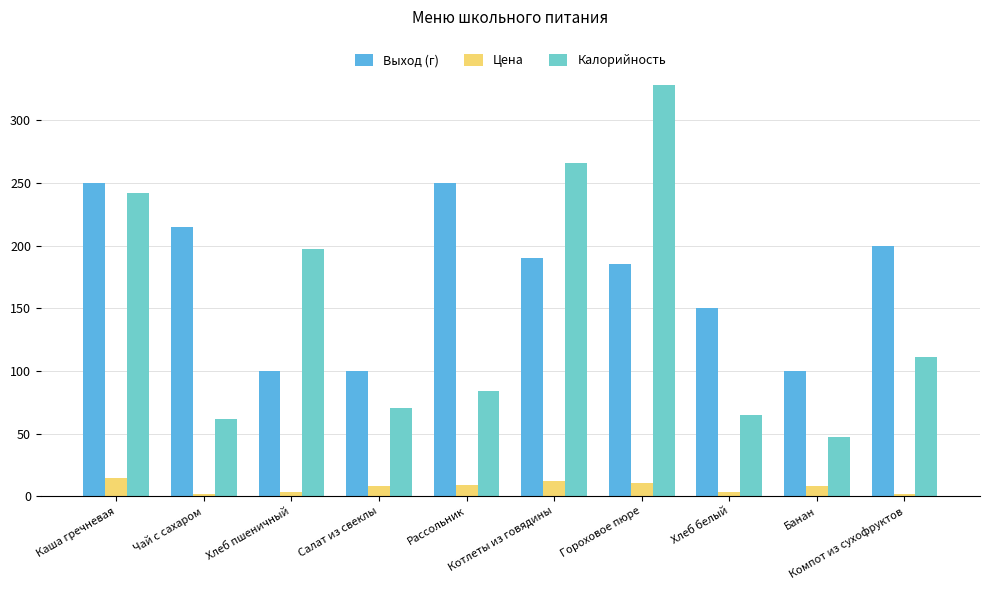

At Гороховое пюре, list the series in order from largest to smallest.

Калорийность, Выход (г), Цена